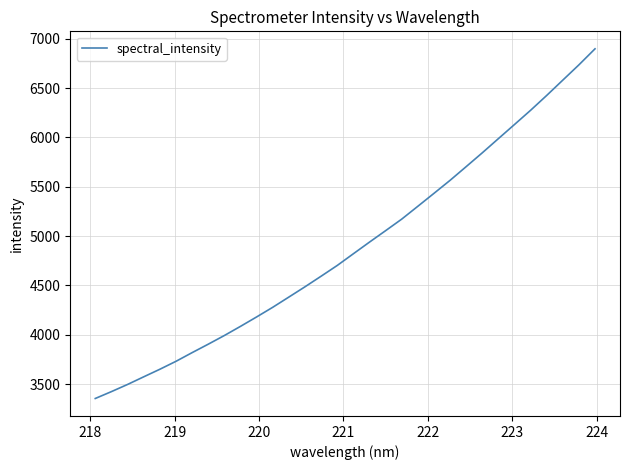

What is the smallest value displayed?

3354.2